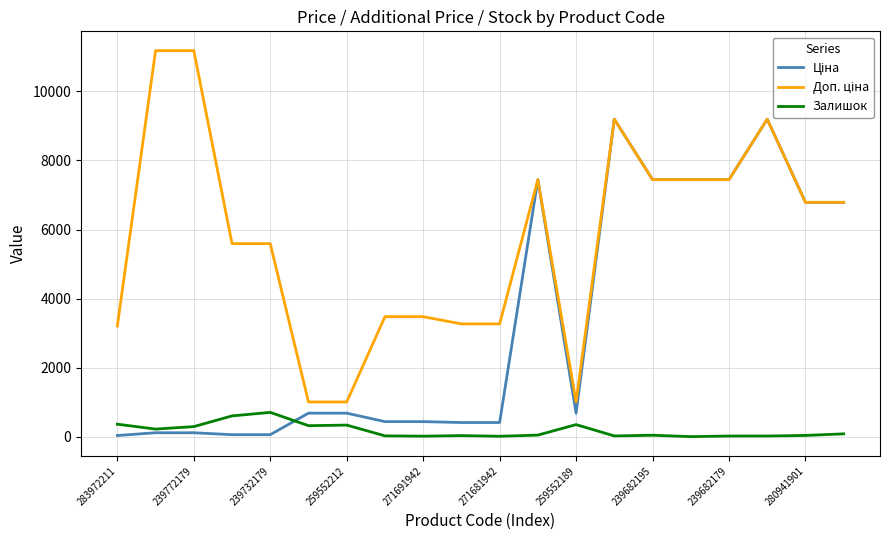

What is the maximum value shown in the chart?

11182.0